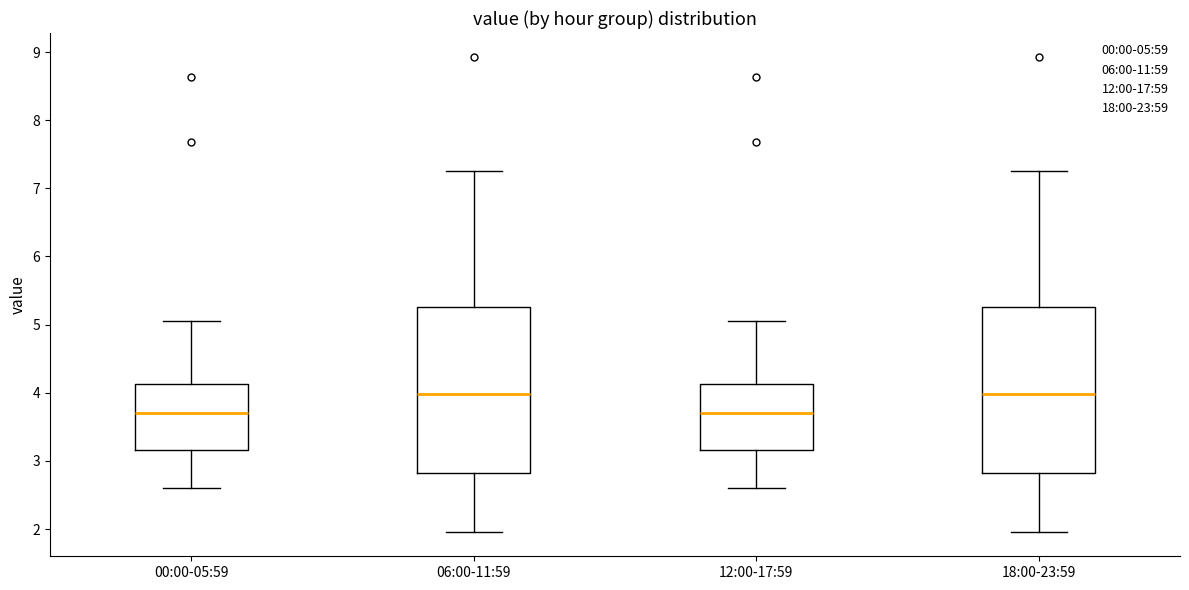

Reading left to right, transcribe this box plot: for each box, give where its median line is, the range the box spans, and where its two whiskers end, as read against the y-axis. The values are not printed on the chart, so give them approximately, as read against the axis.

00:00-05:59: median 3.7, box 3.2 to 4.1, whiskers 2.6 to 5.1
06:00-11:59: median 4.0, box 2.8 to 5.3, whiskers 2.0 to 7.3
12:00-17:59: median 3.7, box 3.2 to 4.1, whiskers 2.6 to 5.1
18:00-23:59: median 4.0, box 2.8 to 5.3, whiskers 2.0 to 7.3